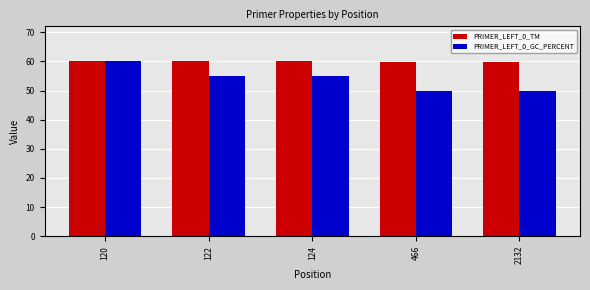

Rank the series at 124 from lowest to highest value.

PRIMER_LEFT_0_GC_PERCENT, PRIMER_LEFT_0_TM